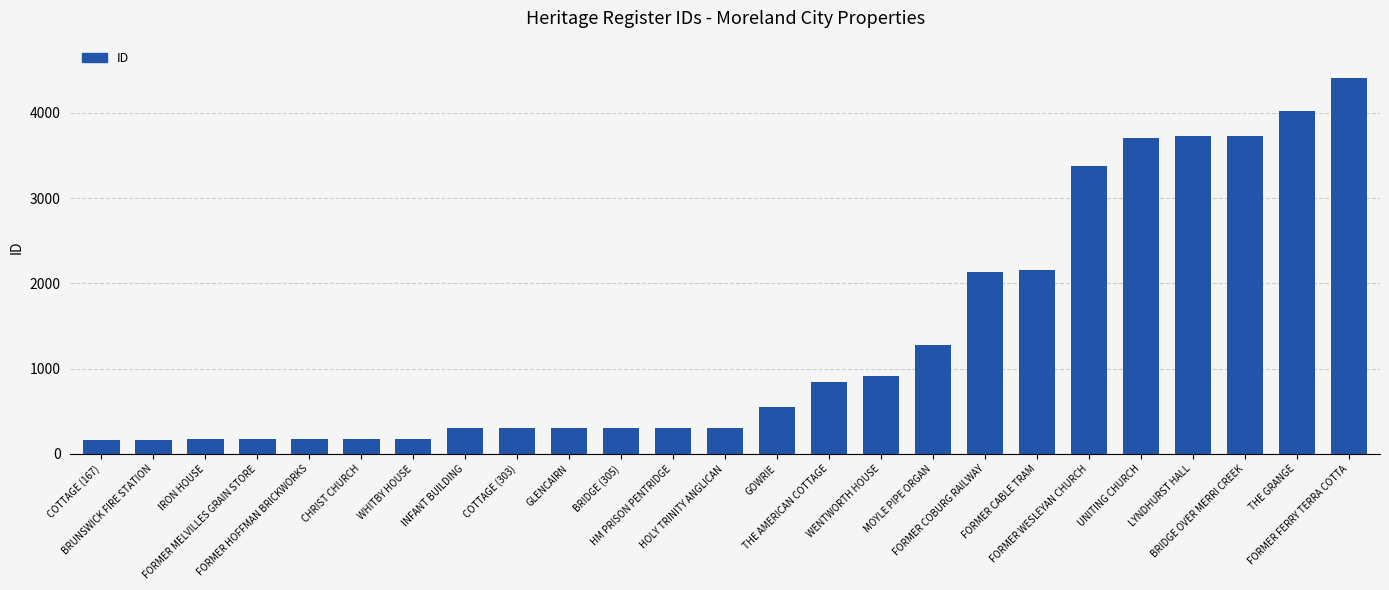

What is the maximum value shown in the chart?

4406